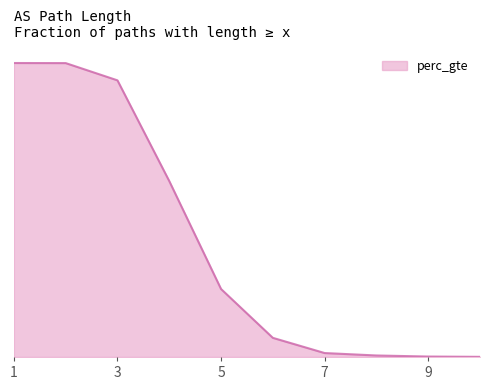

The value at 10 is 0.0. True or false?

False